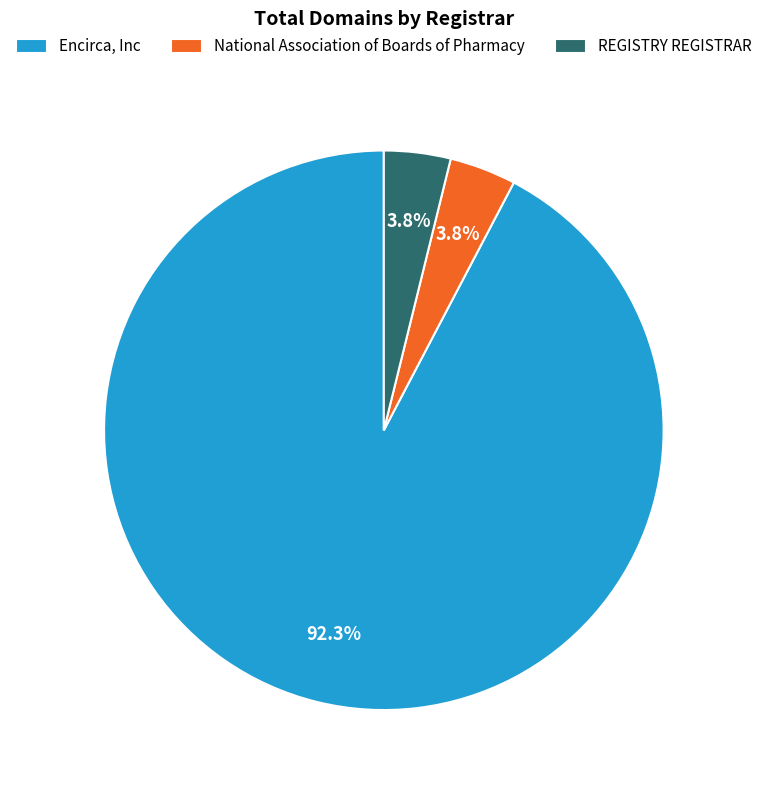

What is the majority slice?

Encirca, Inc